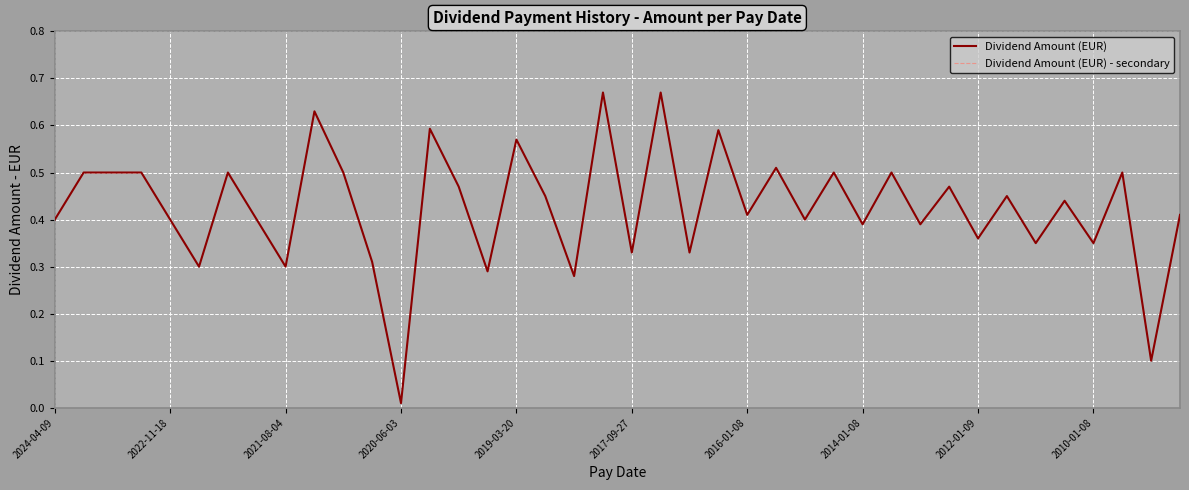

Does the chart display data point markers on the line(s)?

No